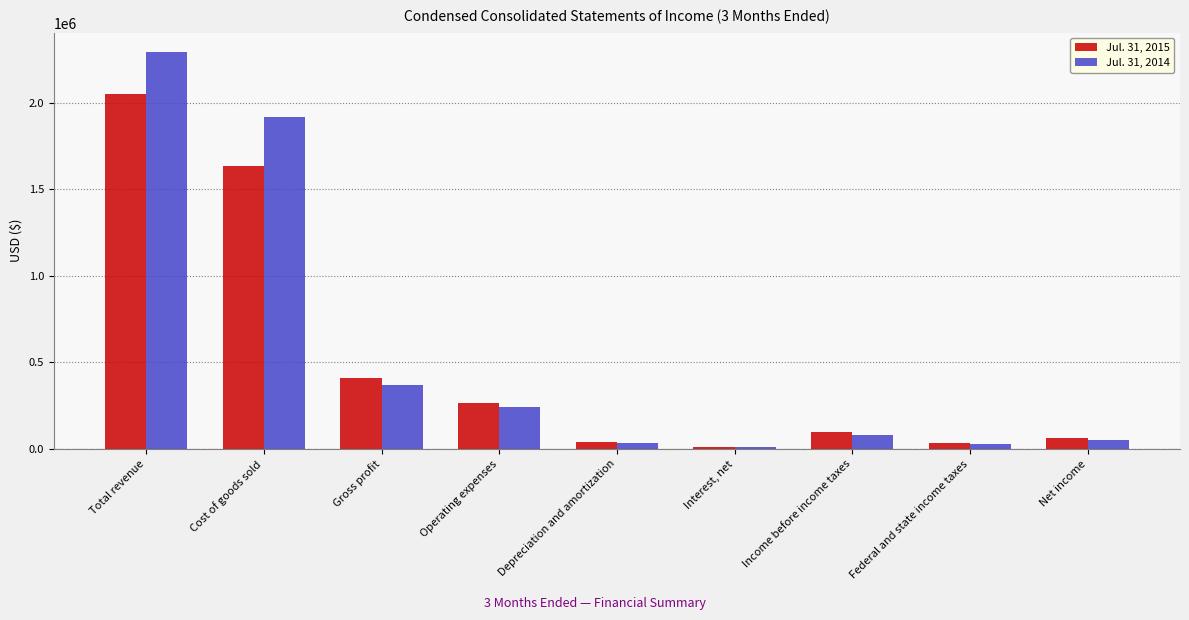

How many data points in Jul. 31, 2014 are less than 79841?

4